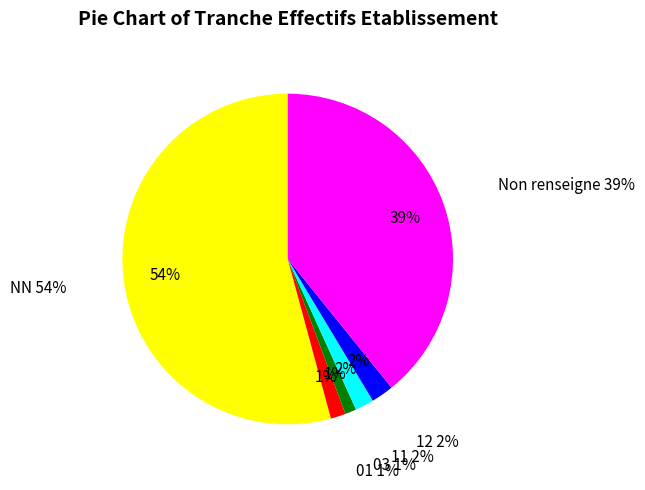

Does 03 account for over 50% of the chart?

No